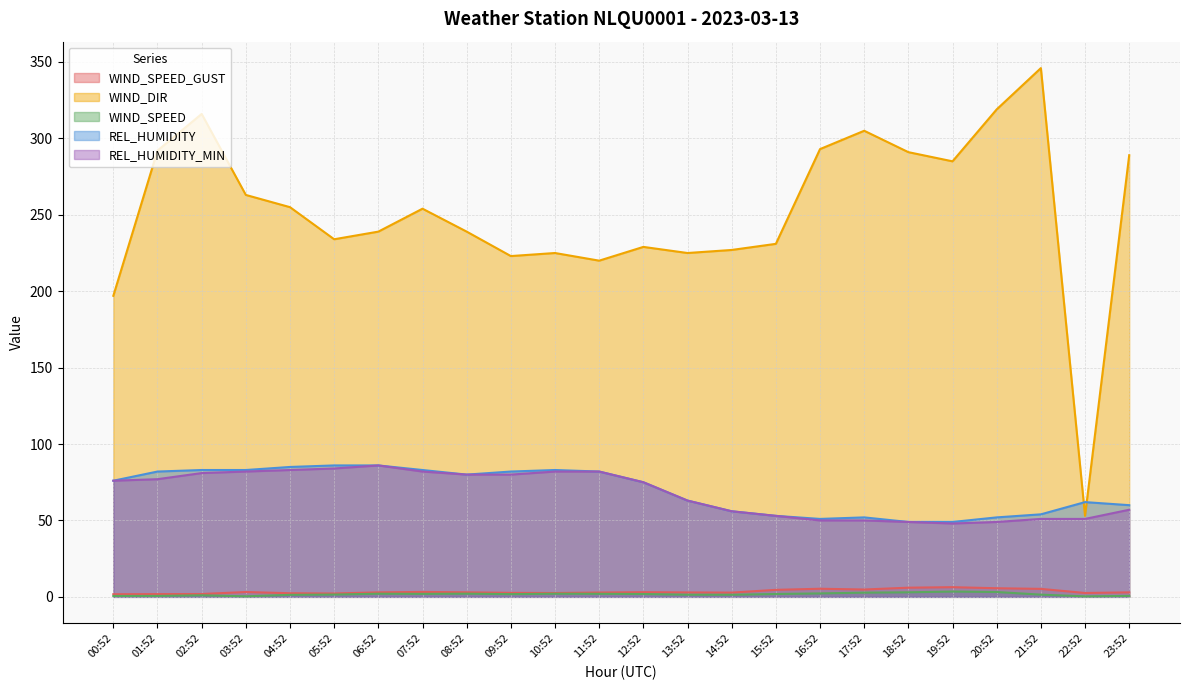

True or false: WIND_DIR has more than 0 points higher than both neighbors.

True